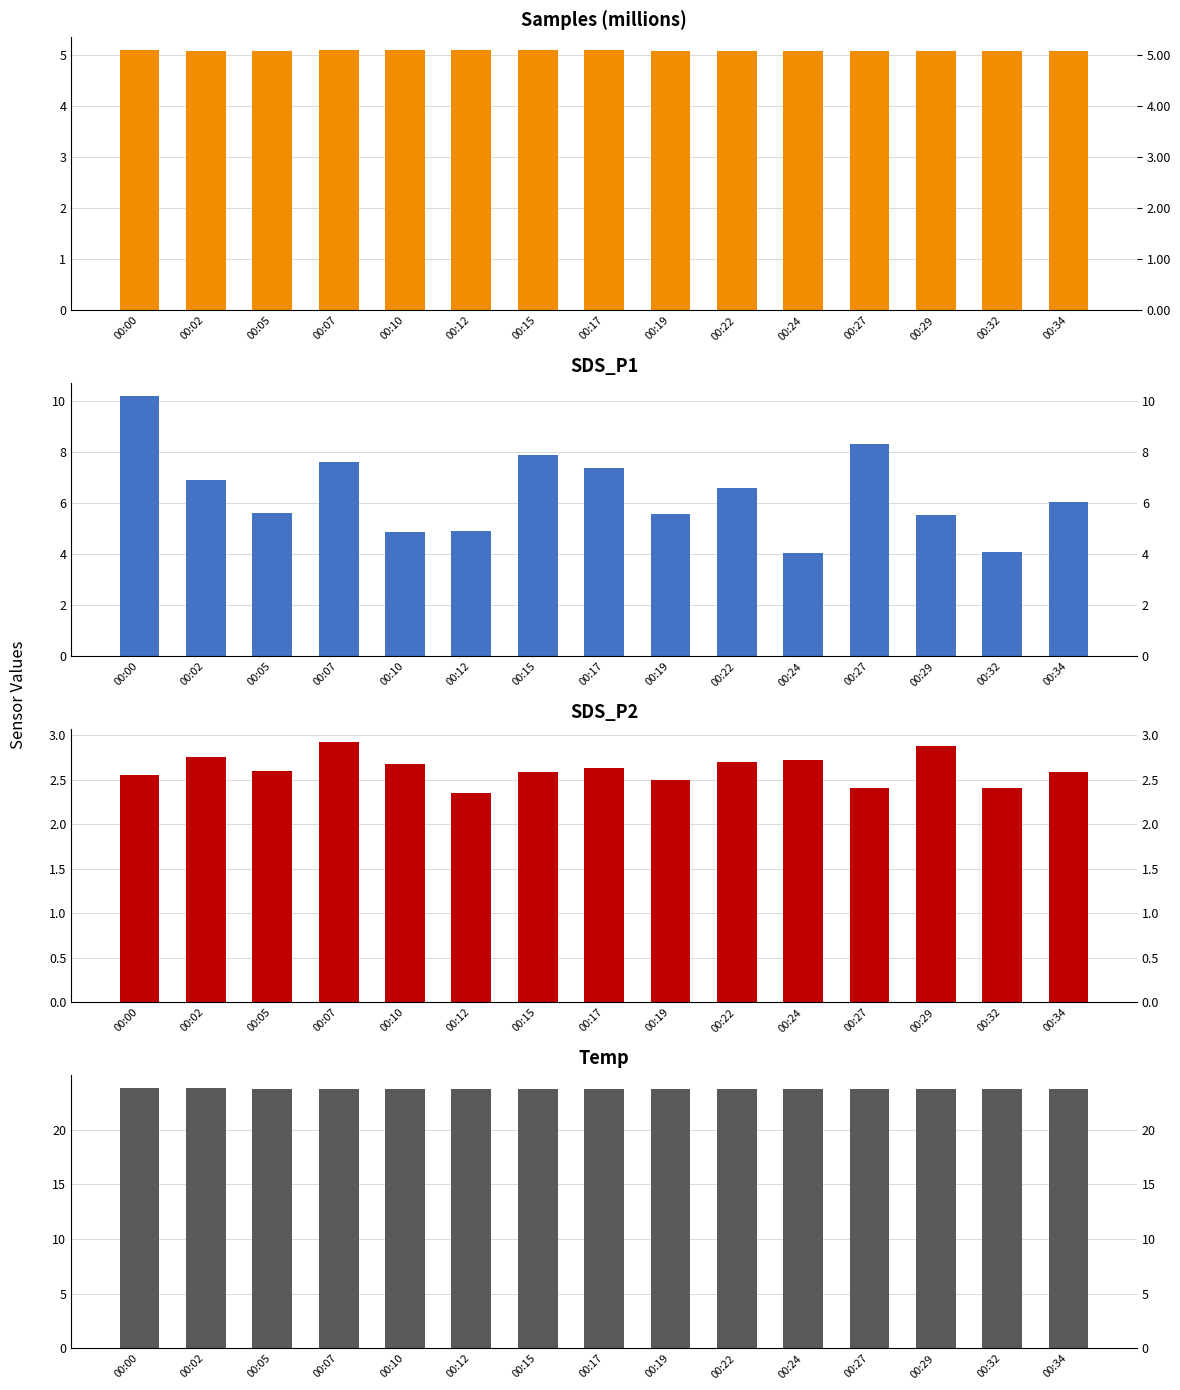

True or false: SDS_P2 has a value of 2.9 at 00:29.

True